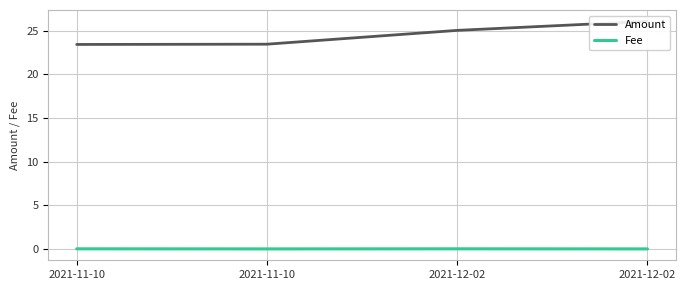

Reading left to right, transcribe all the data shown in this chart.

Amount: 2021-11-10=23.4	2021-11-10=23.5	2021-12-02=25.0	2021-12-02=26.1
Fee: 2021-11-10=0.0	2021-11-10=0.0	2021-12-02=0.0	2021-12-02=0.0